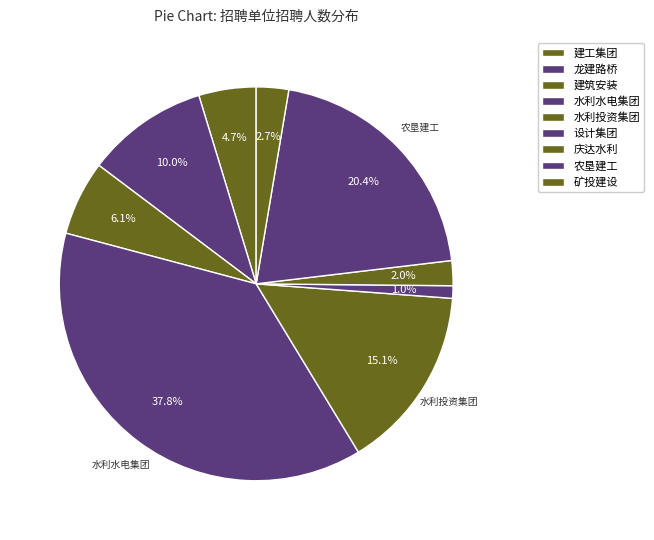

Count the number of slices in the pie.

9